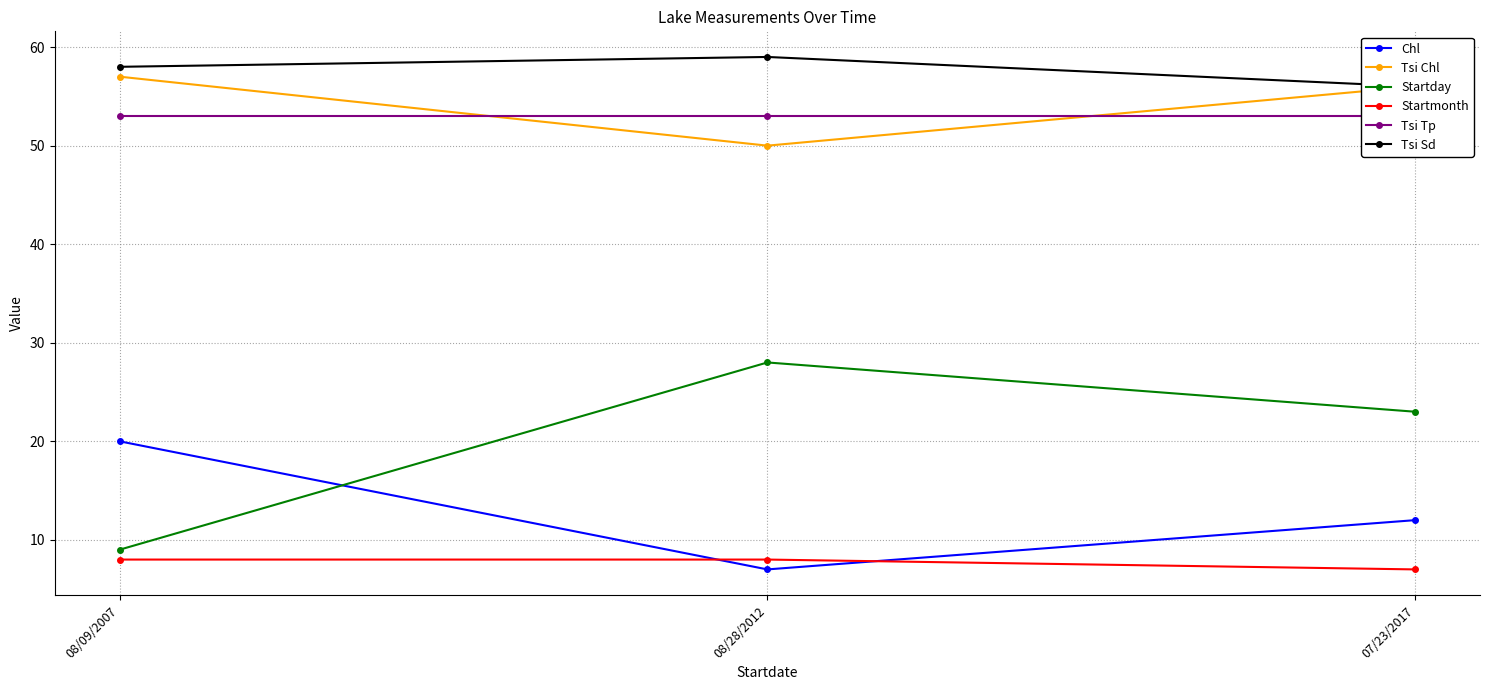

At 08/09/2007, list the series in order from smallest to largest.

Startmonth, Startday, Chl, Tsi Tp, Tsi Chl, Tsi Sd